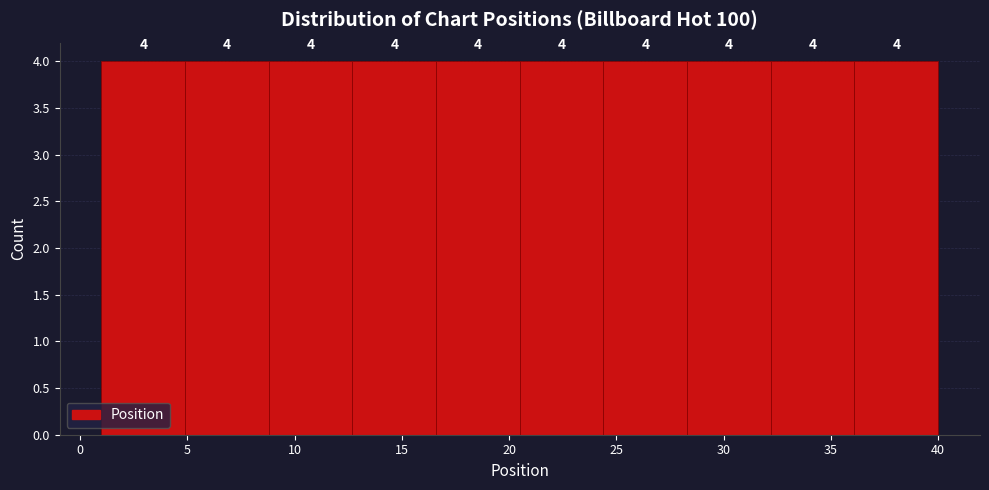

Reading left to right, transcribe this chart: for each bar, give the range it covers on the x-axis and its height. The bar edges are not printed on the chart, so give them approximately, as read against the axis.

1.0 to 4.9: 4
4.9 to 8.8: 4
8.8 to 12.7: 4
12.7 to 16.6: 4
16.6 to 20.5: 4
20.5 to 24.4: 4
24.4 to 28.3: 4
28.3 to 32.2: 4
32.2 to 36.1: 4
36.1 to 40.0: 4